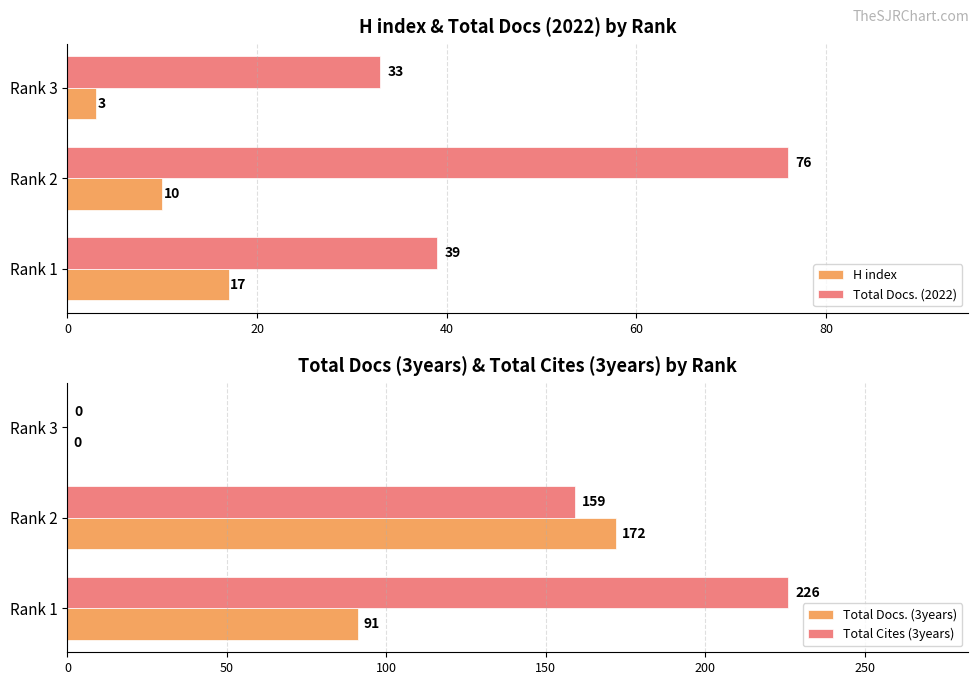

What is the average value of the H index series?

10